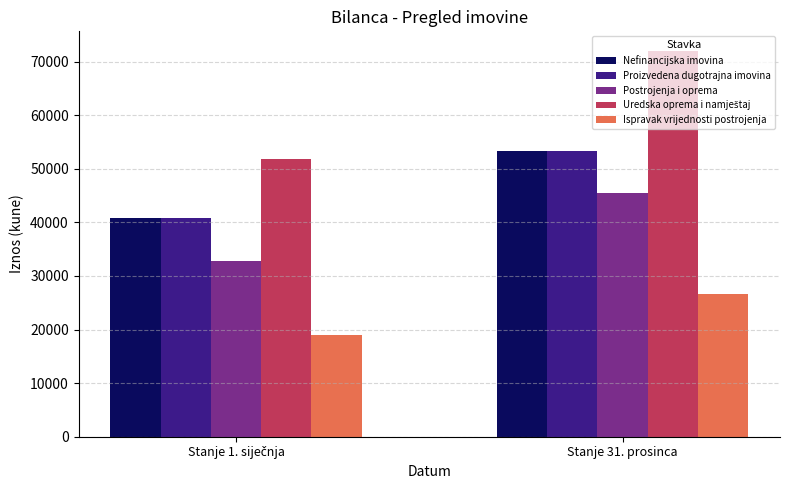

At which category is the sum across all series the highest?

Stanje 31. prosinca